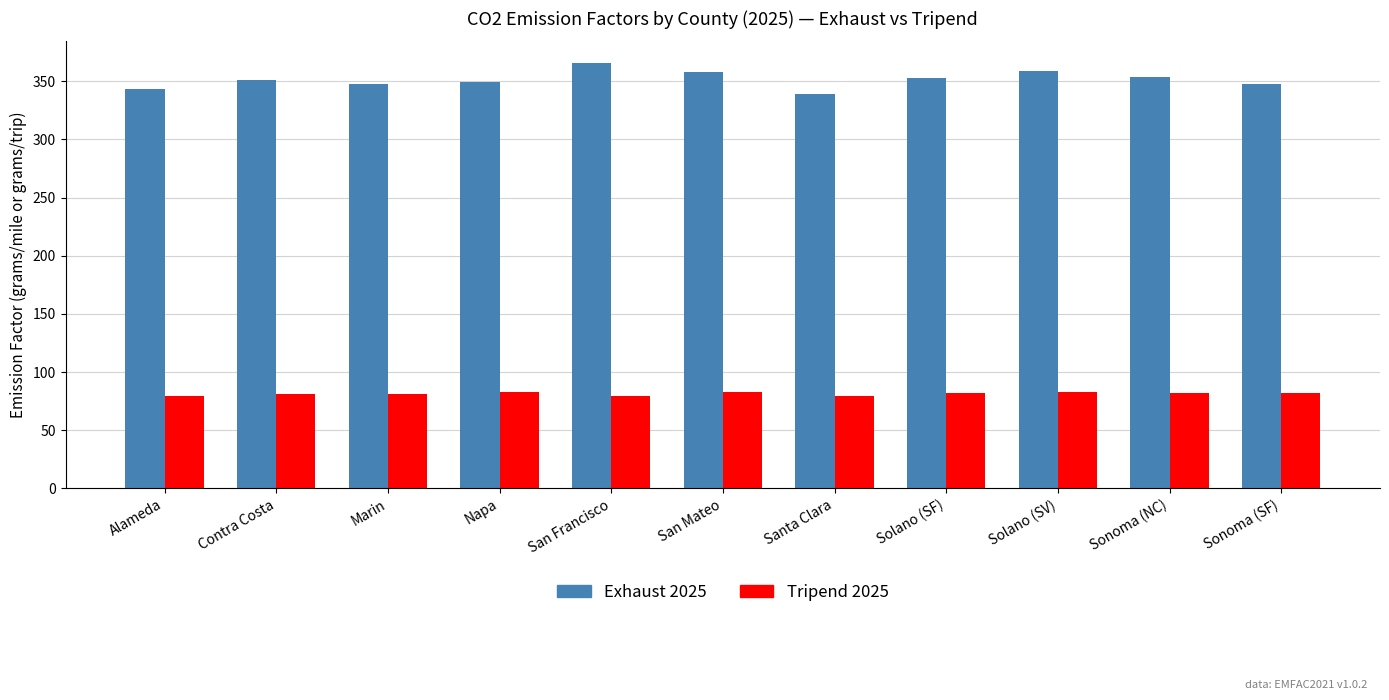

Which series has the largest range (max minus min)?

Exhaust 2025